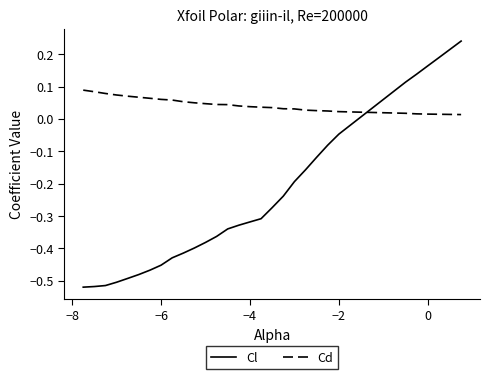

True or false: Cd and Cl intersect in this chart.

True